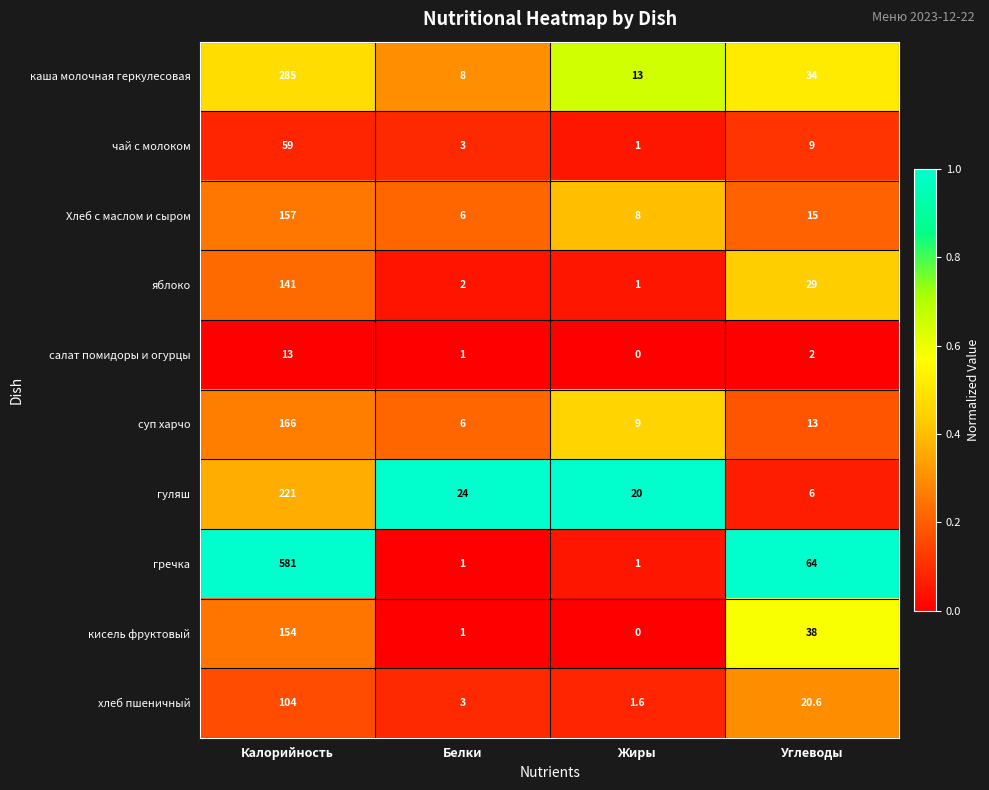

At which category is the sum across all series the highest?

Калорийность